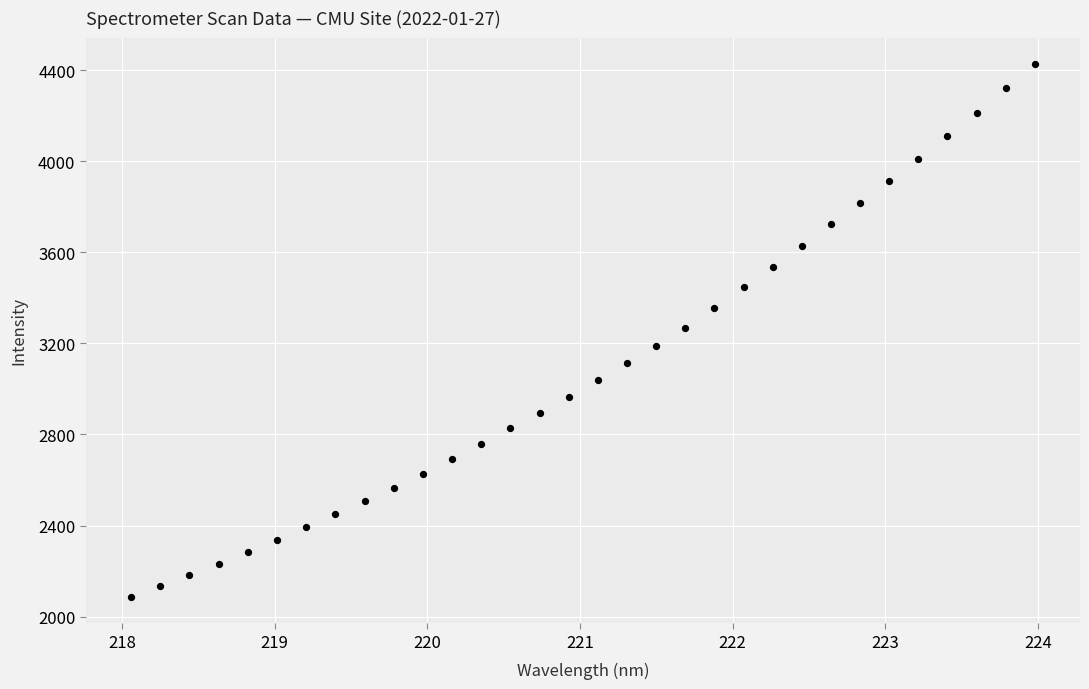

What is the range of X values (max minus min)?

5.9